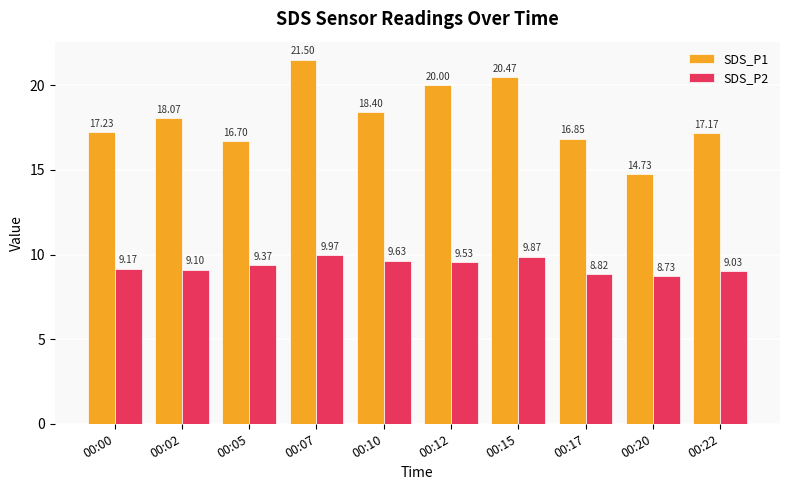

The value of SDS_P2 at 00:22 is 9.0. True or false?

True